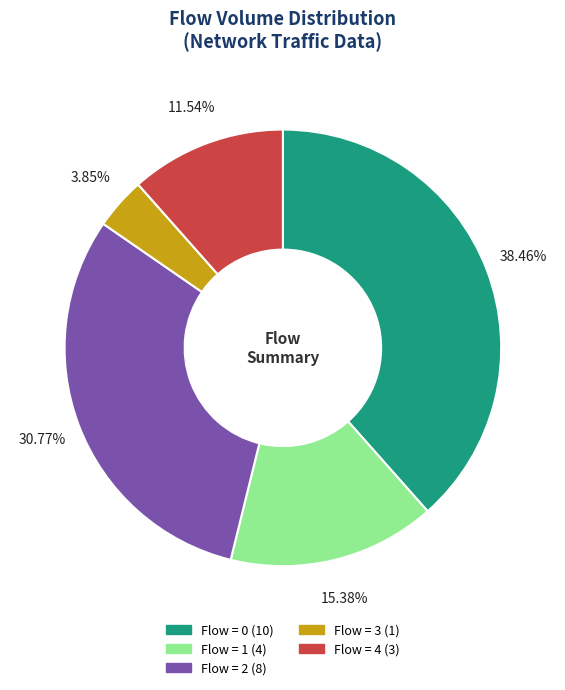

Is there a majority slice in this chart?

No